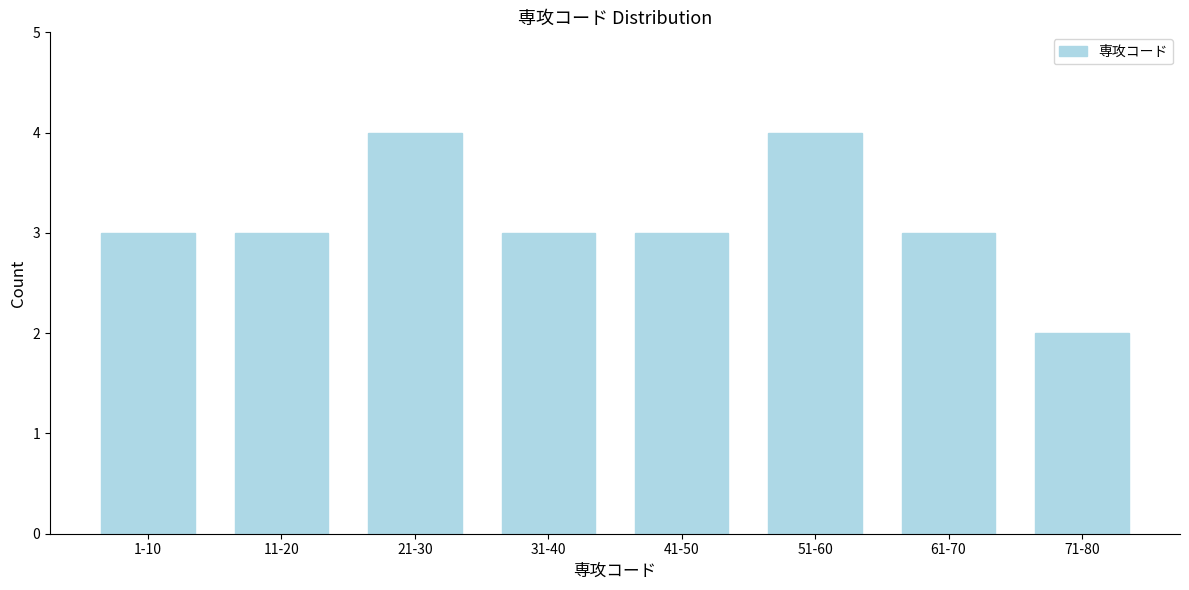

Reading right to left, extract all data points from this chart.

2	3	4	3	3	4	3	3